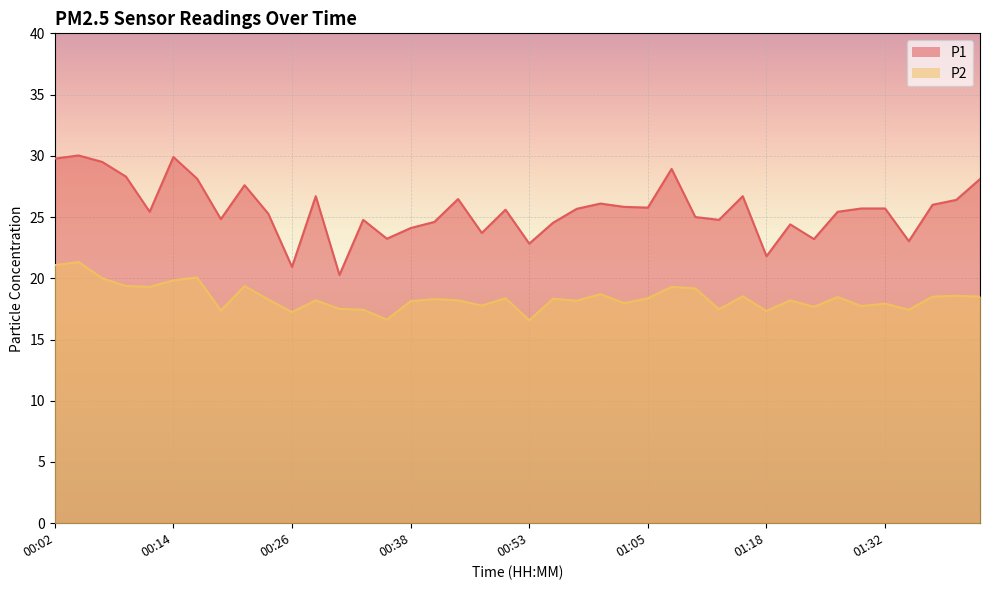

At how many categories does at least one series exceed 29?

4